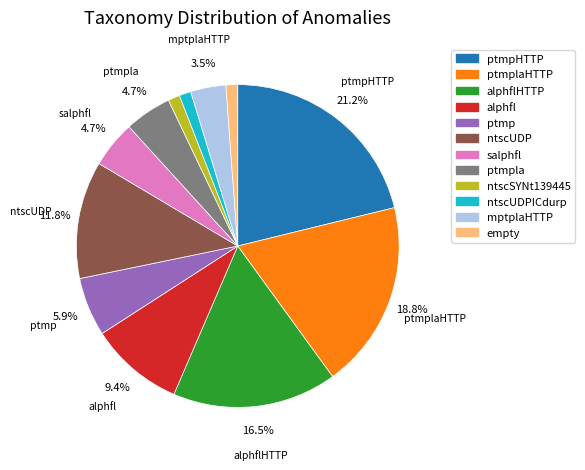

Is there a majority slice in this chart?

No